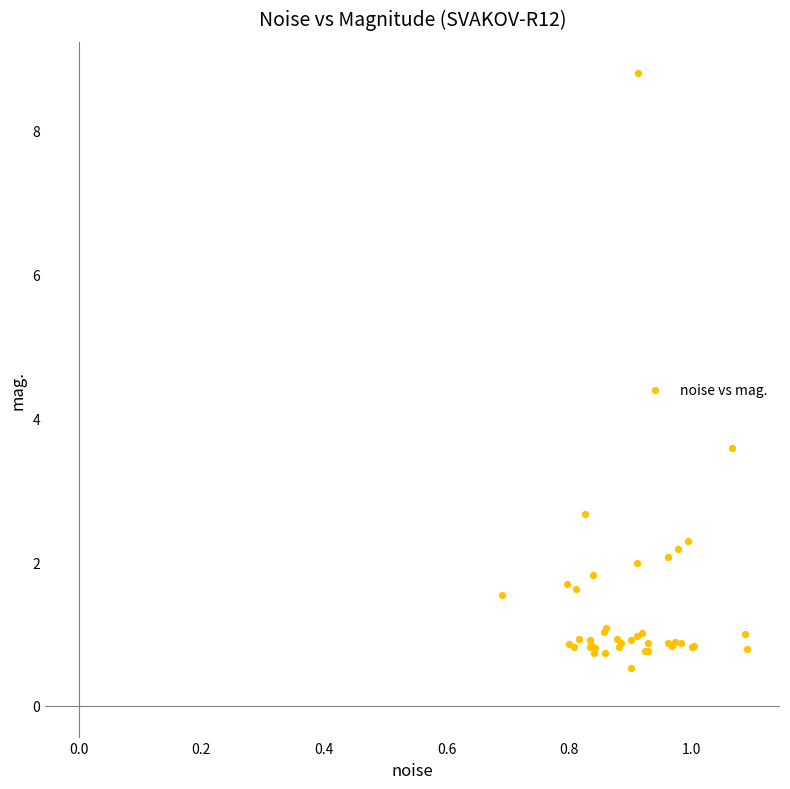

What Y value in the scatter plot is closest to 4?

3.6